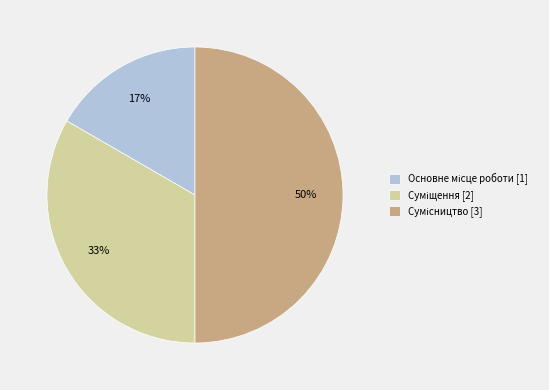

Count the number of slices in the pie.

3